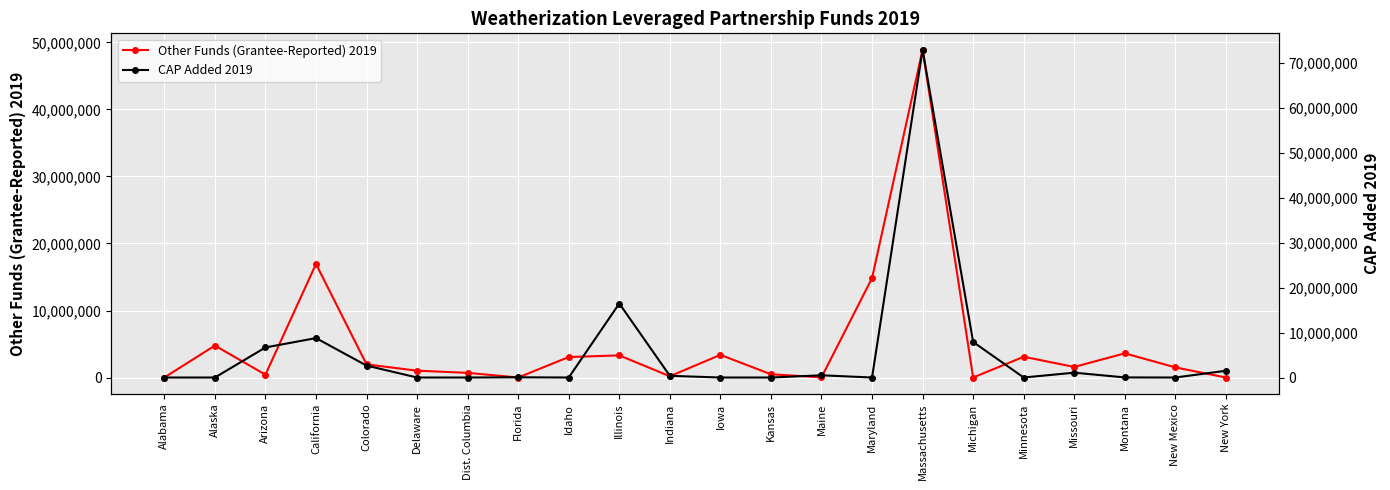

What is the difference between the CAP Added 2019 values at Montana and Alabama?

20000.0